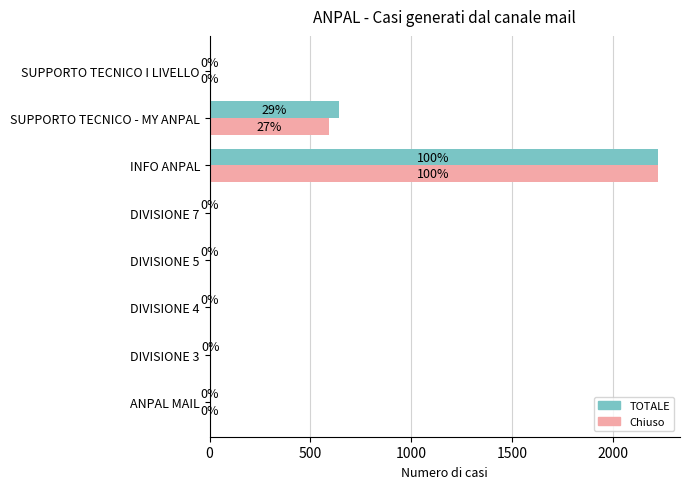

At which category is the sum across all series the highest?

INFO ANPAL